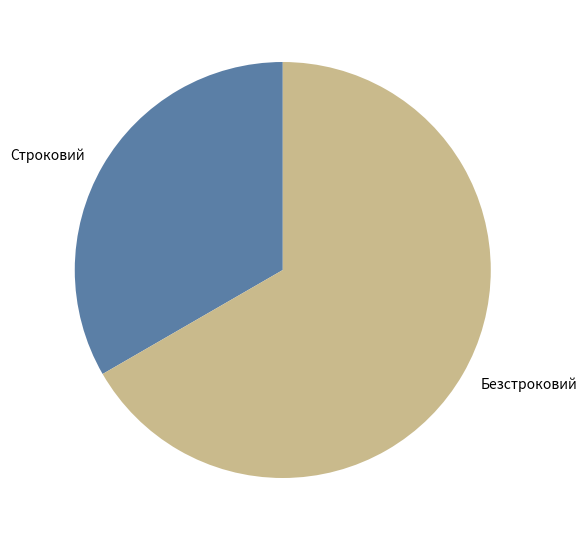

How many segments does this pie chart have?

2